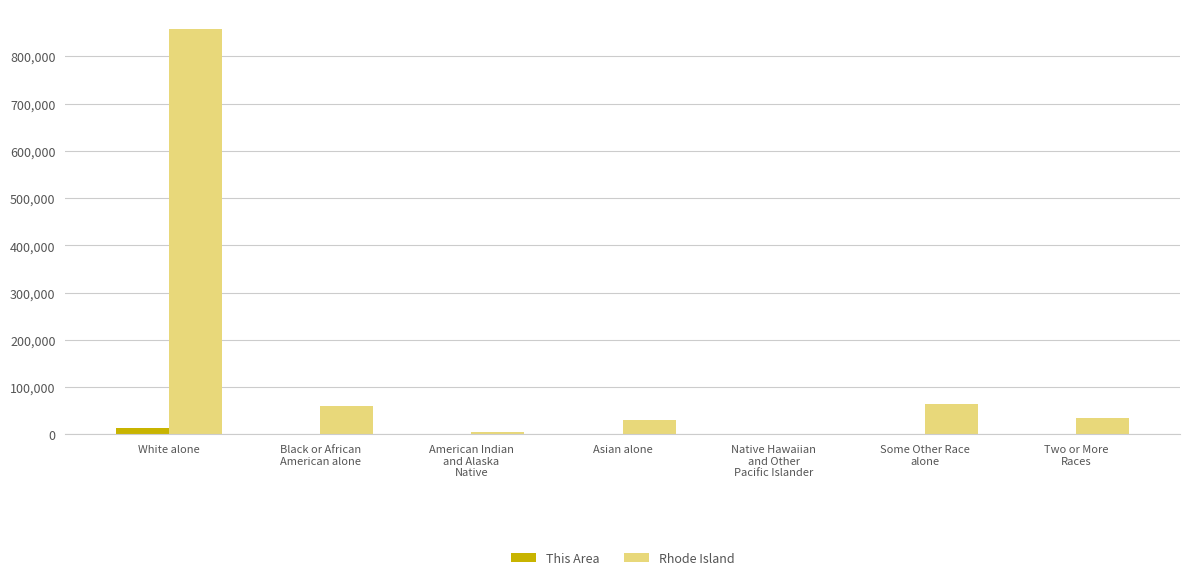

True or false: Rhode Island has a value of 1522539 at White alone.

False